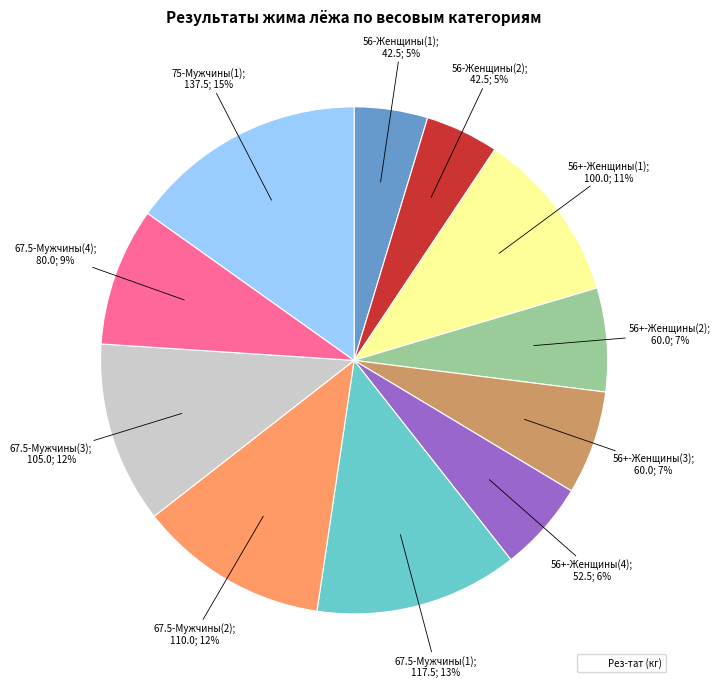

Is there any slice that represents more than half of the pie?

No